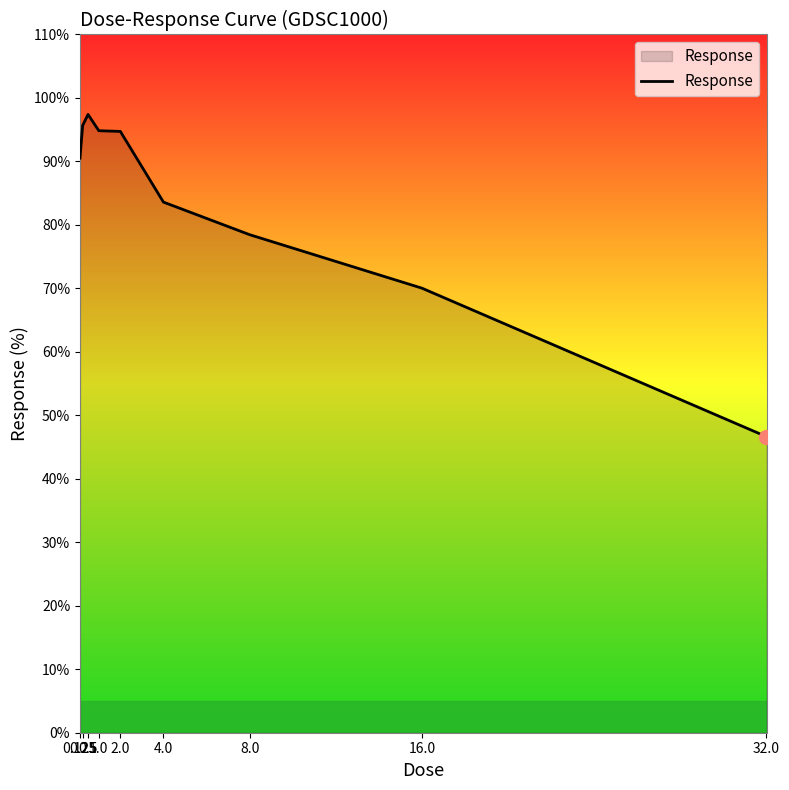

What position from the left is 4.0?

6